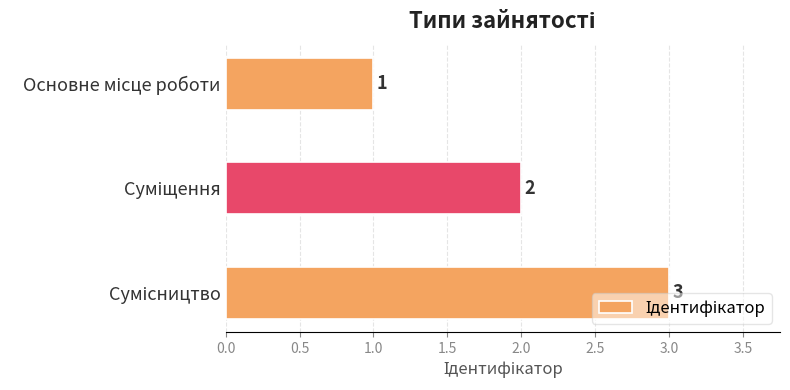

How many values are between 1 and 3?

3